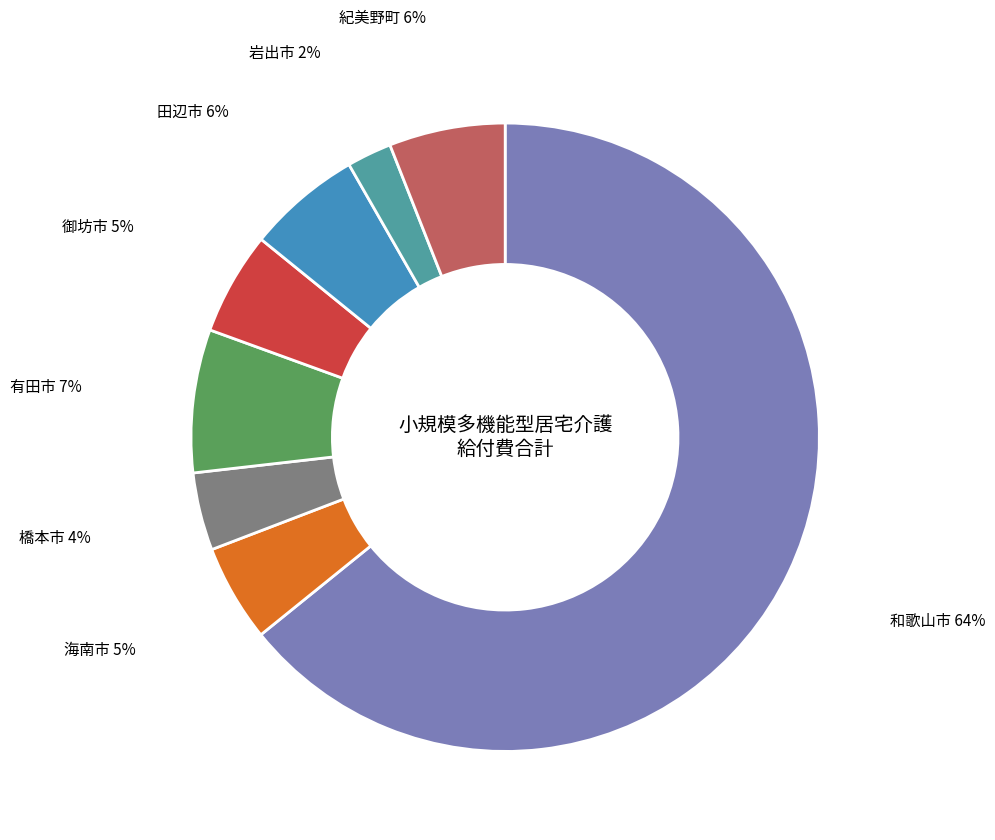

Do 紀美野町 and 有田市 together represent more than half of the pie?

No